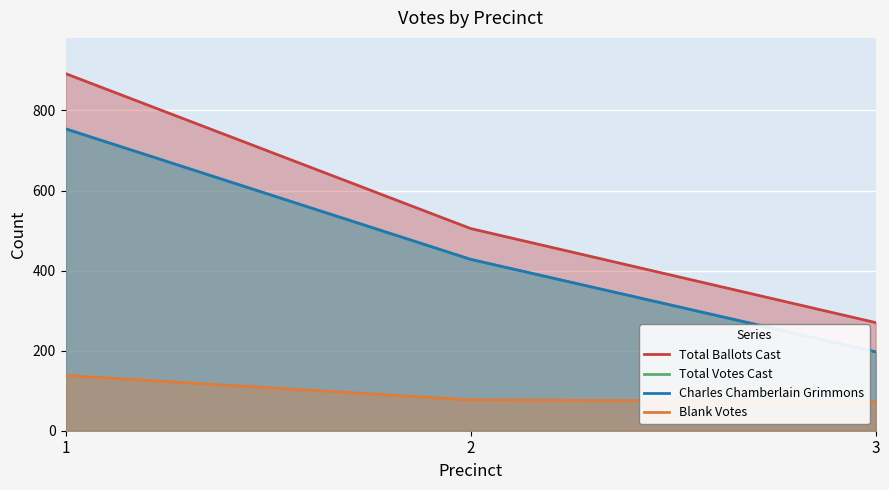

What is the difference between the Blank Votes values at 1 and 3?

65